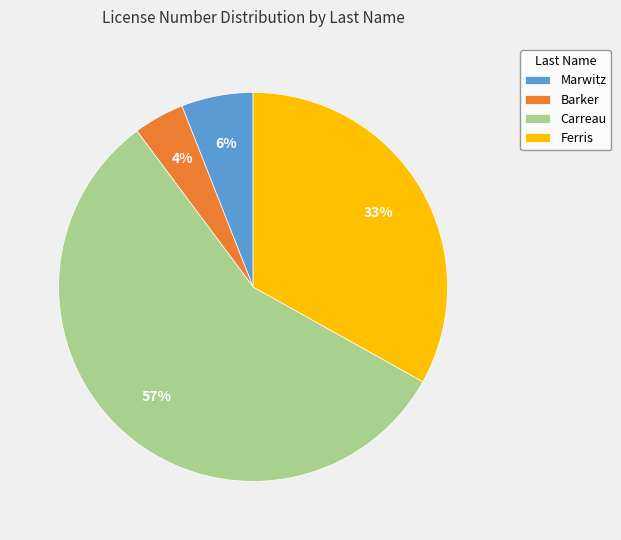

How many slices are in this pie chart?

4